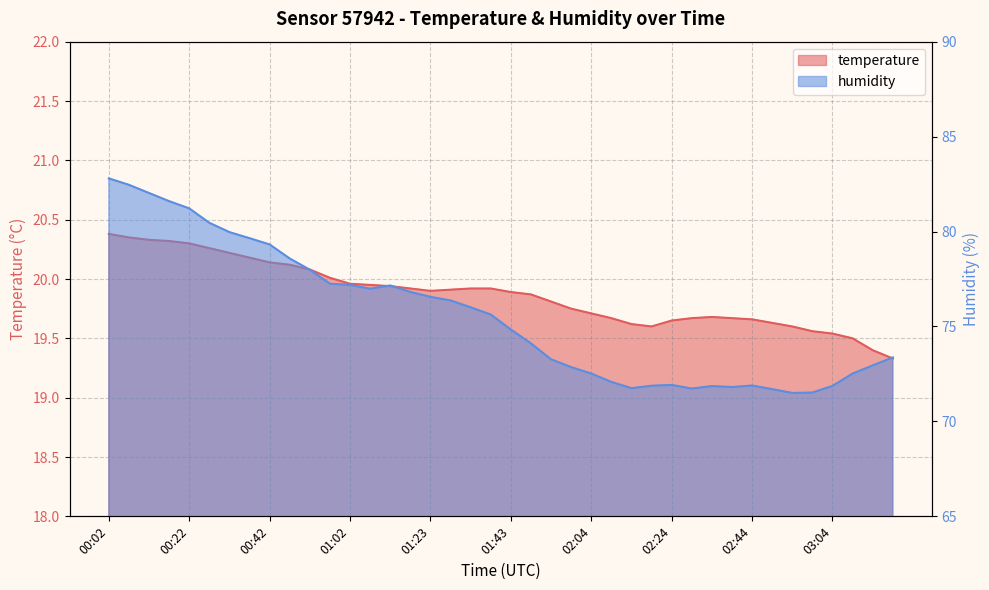

Which series changed the most between 00:52 and 03:19?

humidity